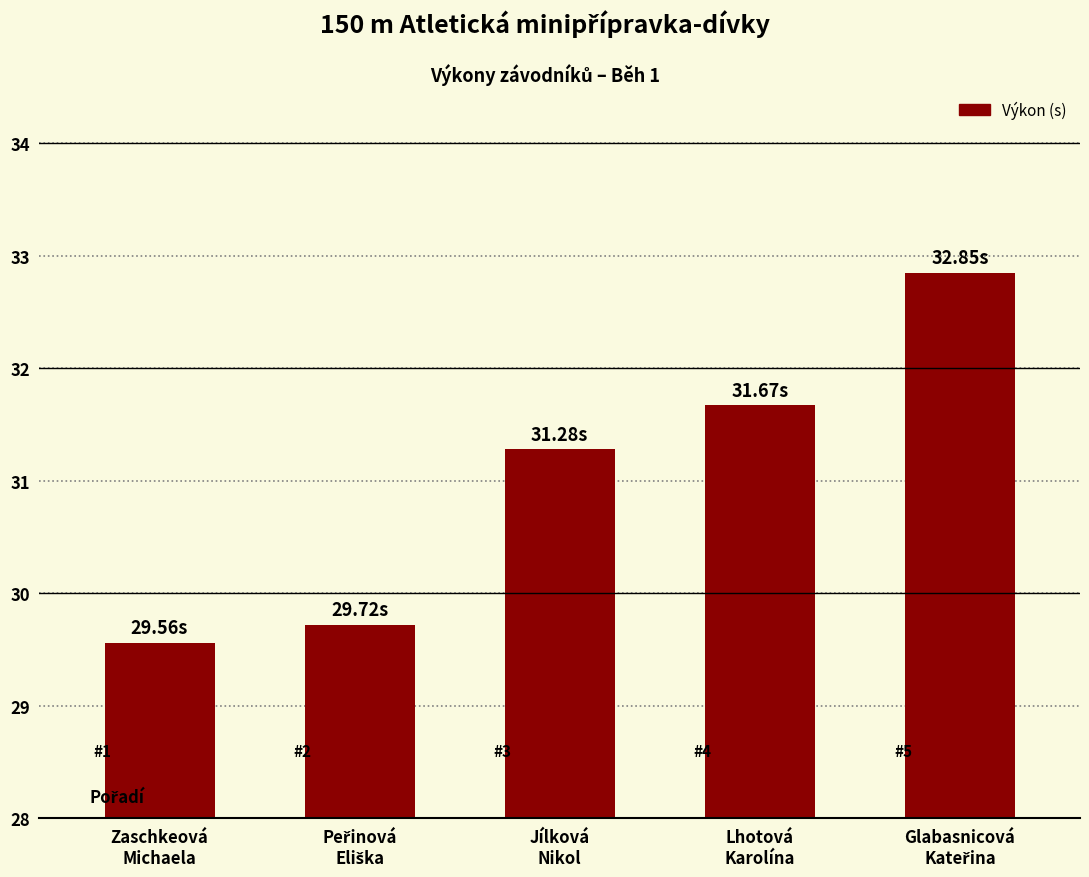

What is the sum of all values?

155.1